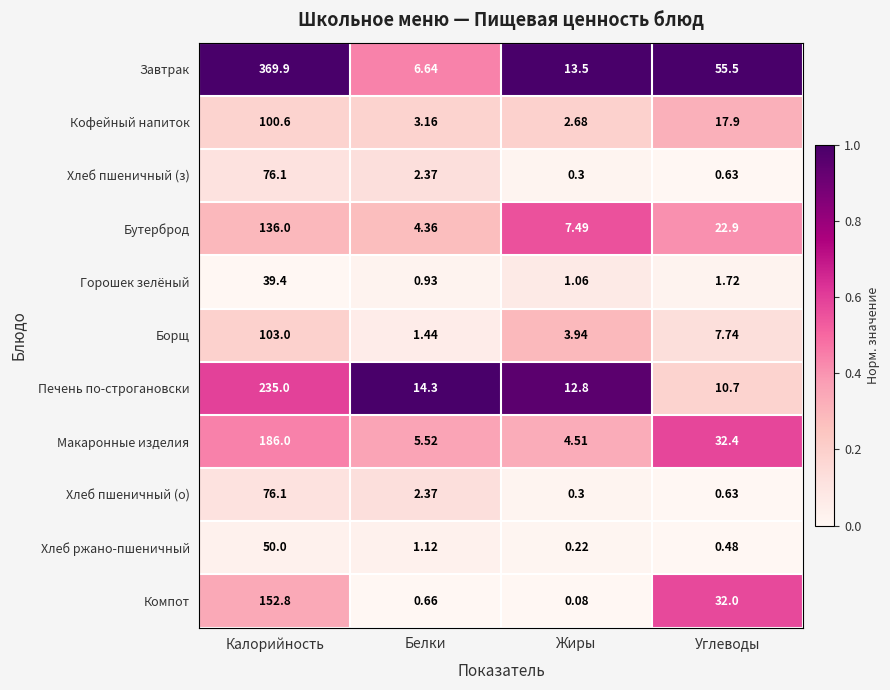

At which label is Хлеб пшеничный (з) closest to 38?

Белки